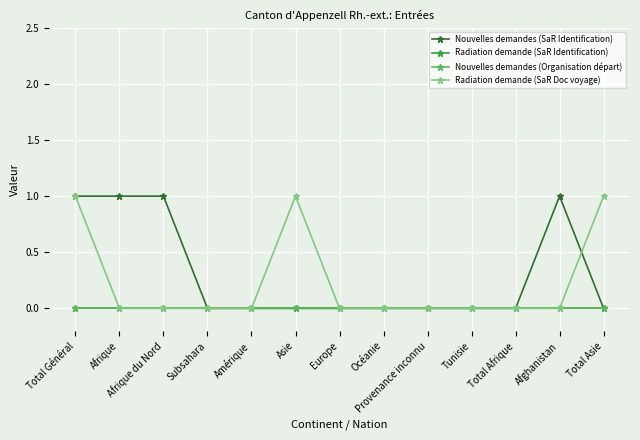

Which series has the widest spread of values?

Nouvelles demandes (SaR Identification)